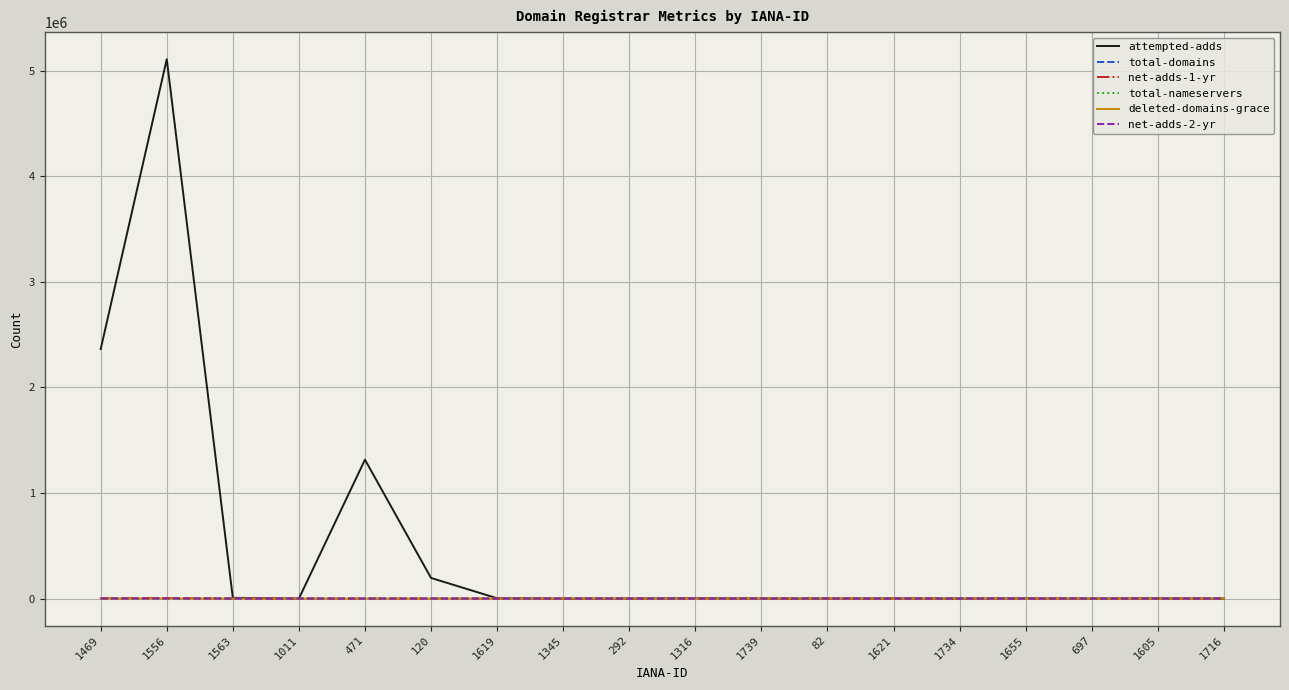

Between 120 and 1734, which series saw the biggest shift?

attempted-adds